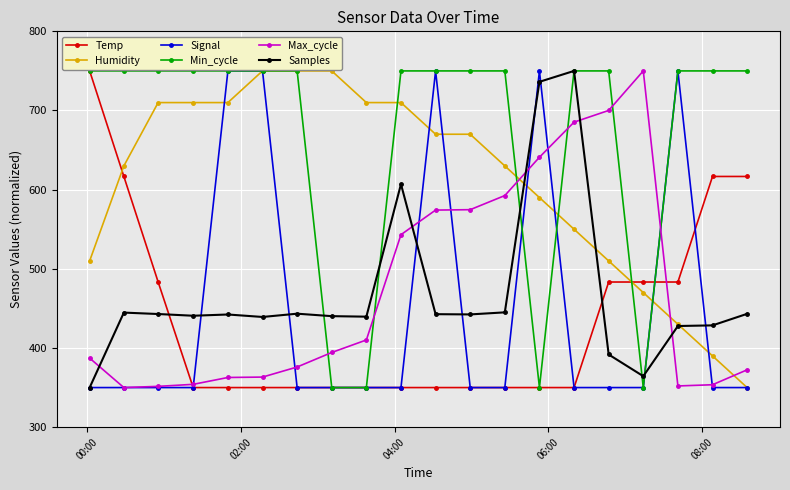

At how many categories does at least one series exceed 459?

20